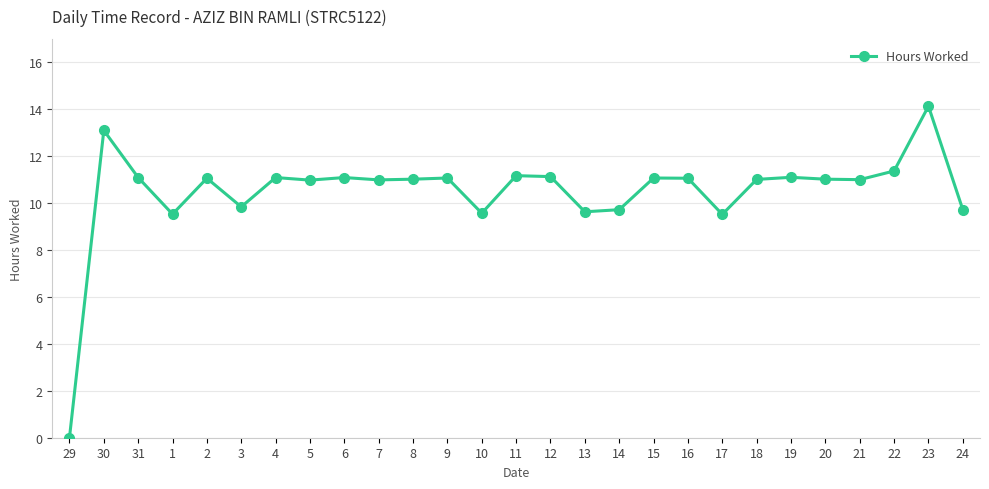

What is the difference between the values at 1 and 16?

1.5